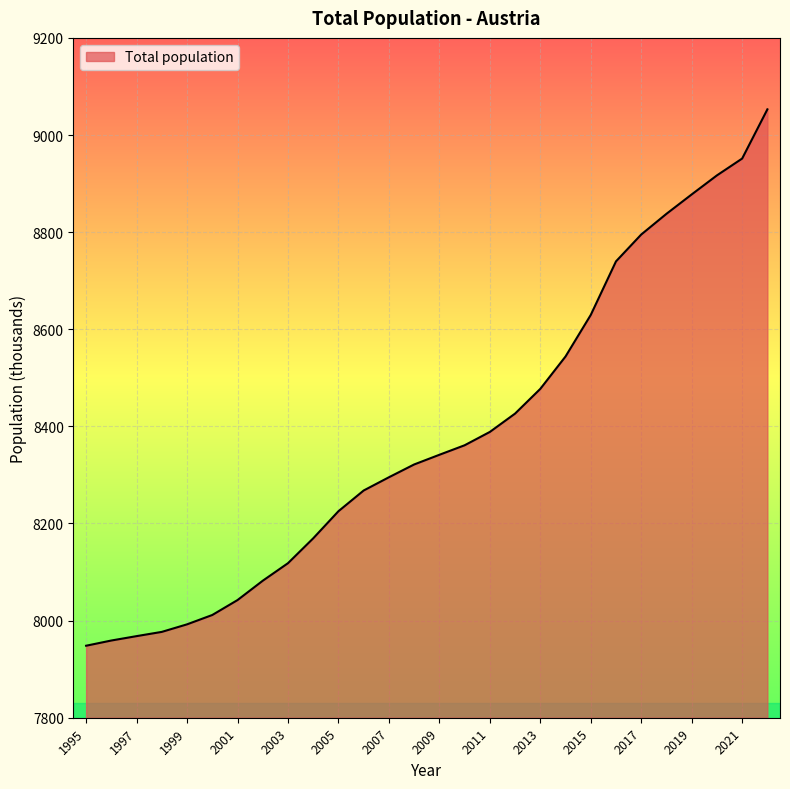

What is the greatest value displayed?

9052.9